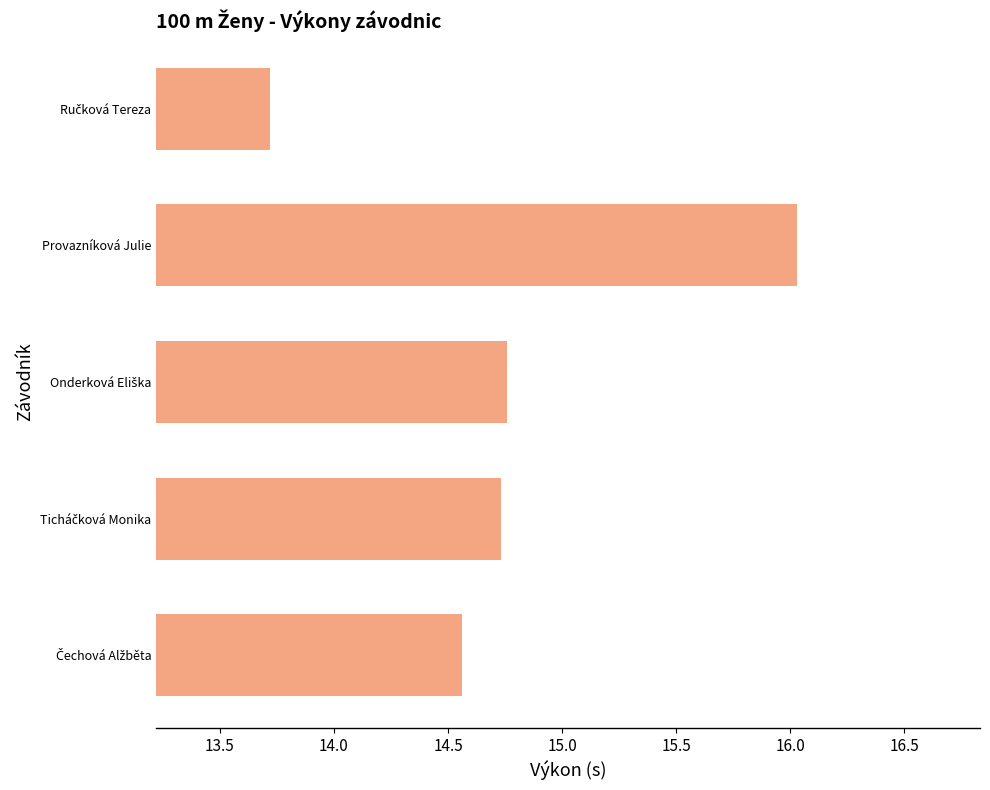

How many data points are less than 14?

1